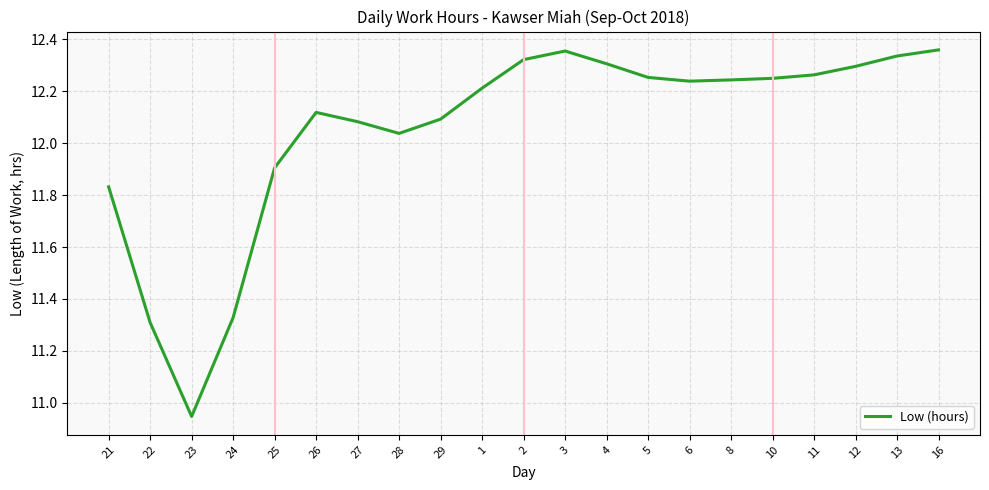

What is the sum of all values?

253.1